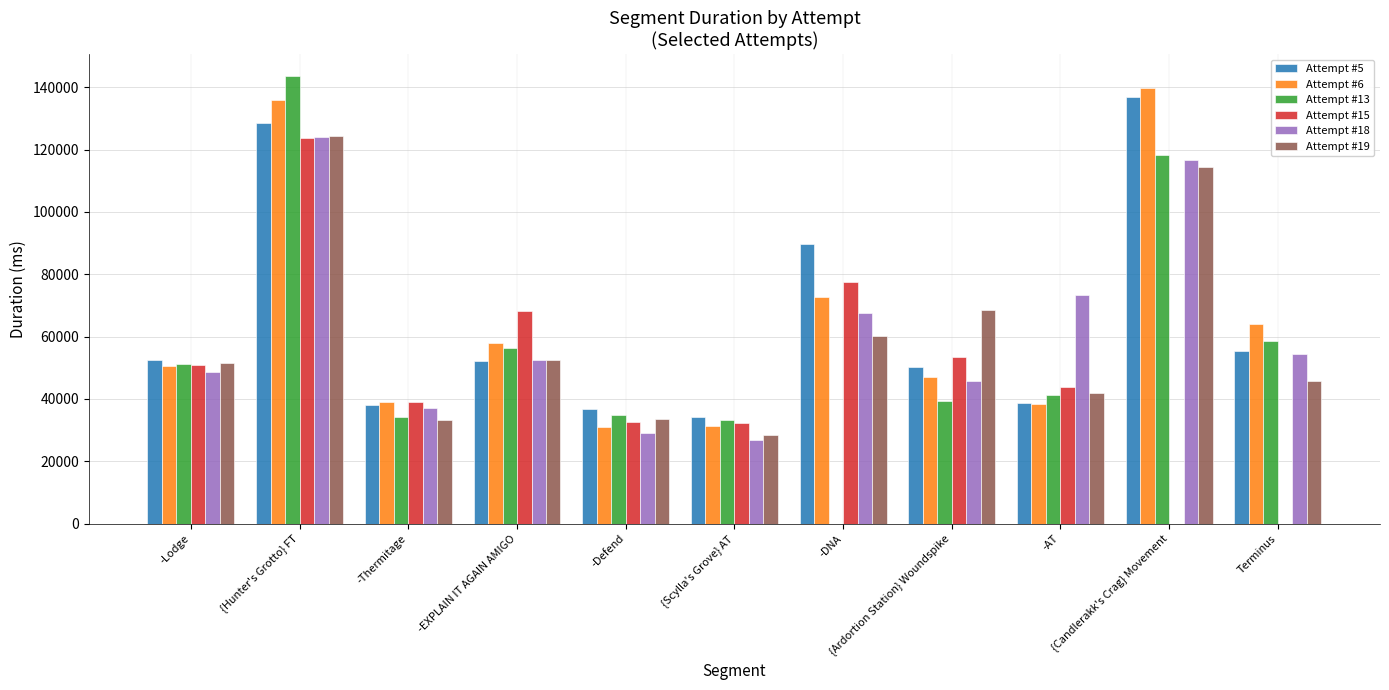

Is it true that Attempt #13 equals 118364 at {Candlerakk's Crag} Movement?

True